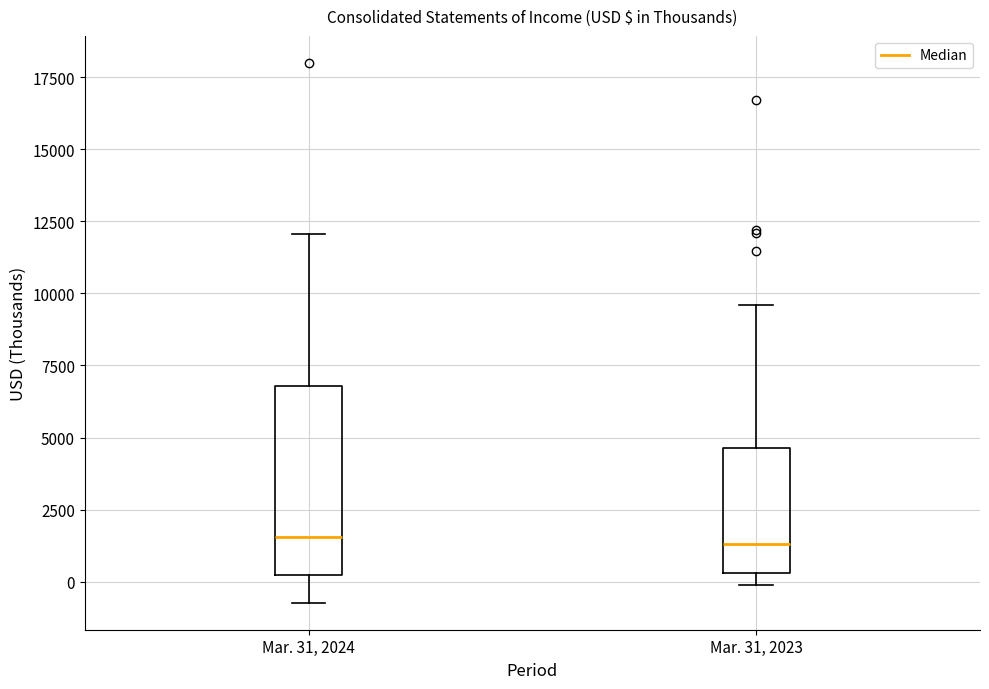

Reading left to right, read every box against the y-axis: the position of its median line, the range the box covers, and the ends of its whiskers. The values are not printed on the chart, so give them approximately, as read against the axis.

Mar. 31, 2024: median 1500, box 0 to 7000, whiskers -500 to 12000
Mar. 31, 2023: median 1500, box 500 to 4500, whiskers 0 to 9500